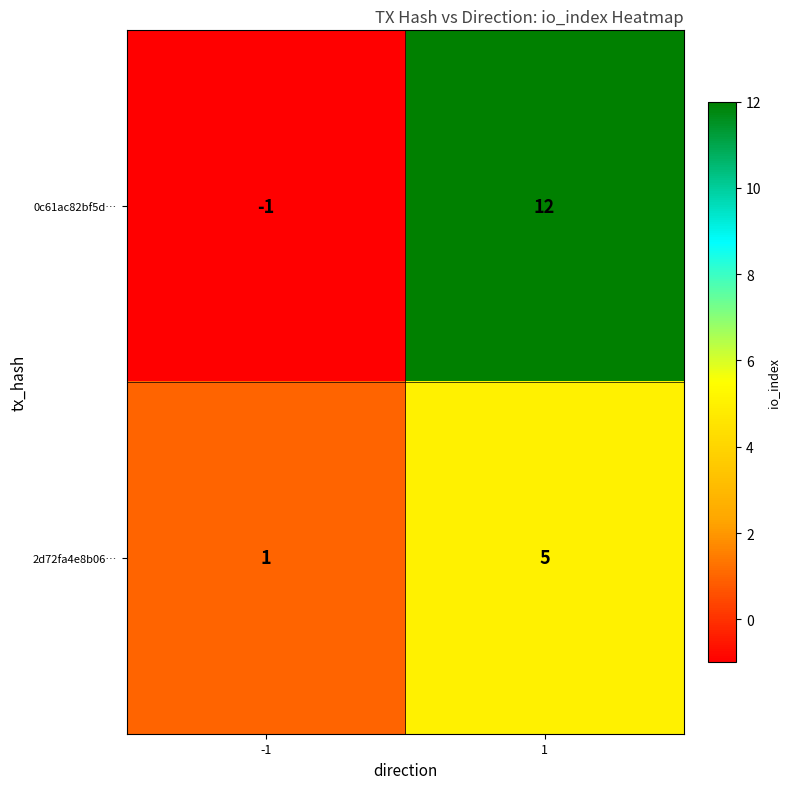

What is the approximate value of 2d72fa4e8b06… at 1?

5